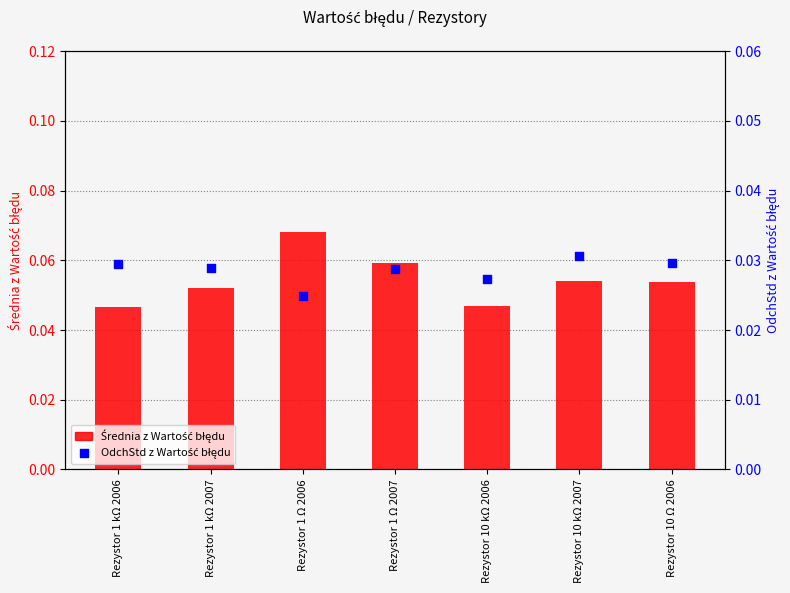

What are all the series names shown in the legend?

Średnia z Wartość błędu, OdchStd z Wartość błędu